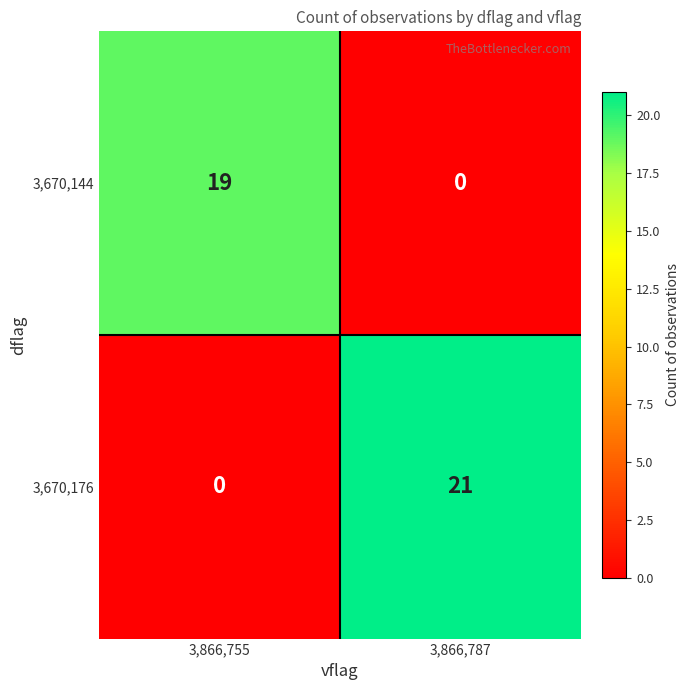

True or false: 3,670,144 has a value of -11 at 3,866,787.

False